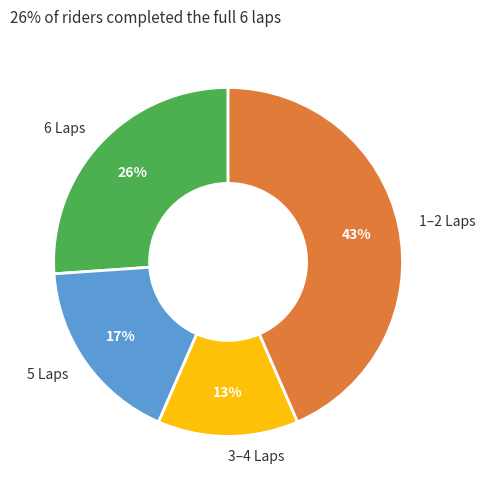

To the nearest percent, what percentage of the pie is 5 Laps?

17%